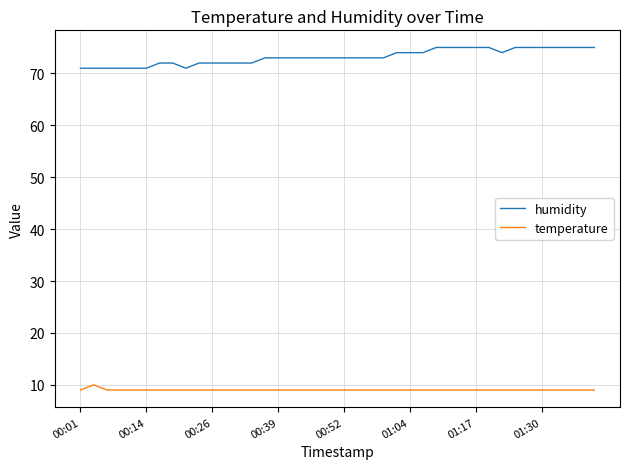

Which series has the largest range (max minus min)?

humidity